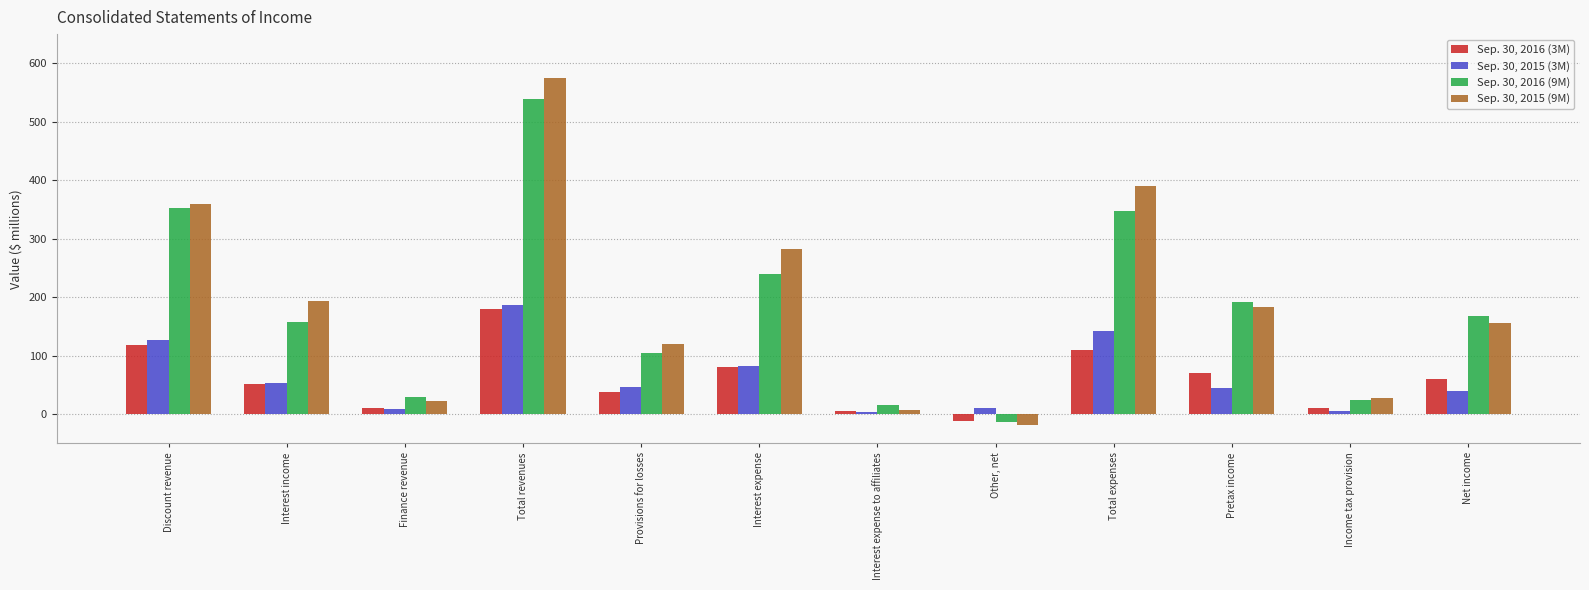

Is the value of Sep. 30, 2016 (3M) at Discount revenue greater than the value of Sep. 30, 2015 (3M) at Other, net?

Yes